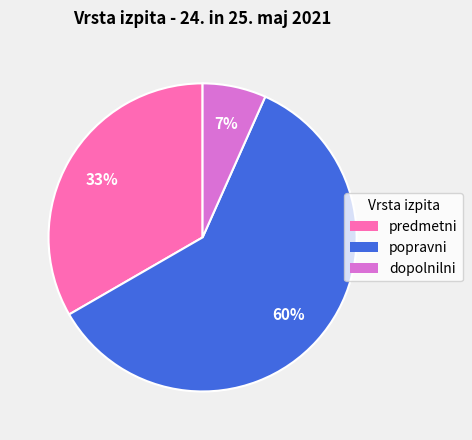

Is the sum of predmetni and dopolnilni greater than half?

No